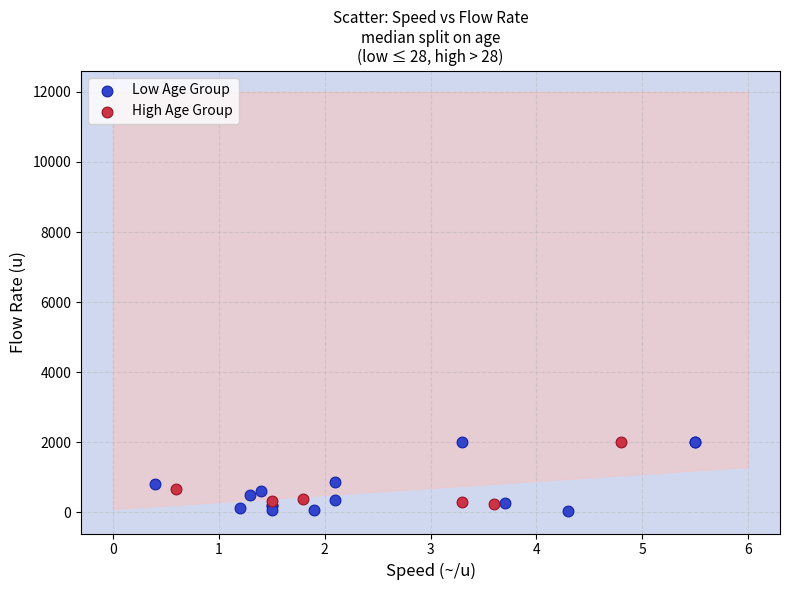

Which series has the largest Y range (max minus min)?

Low Age Group